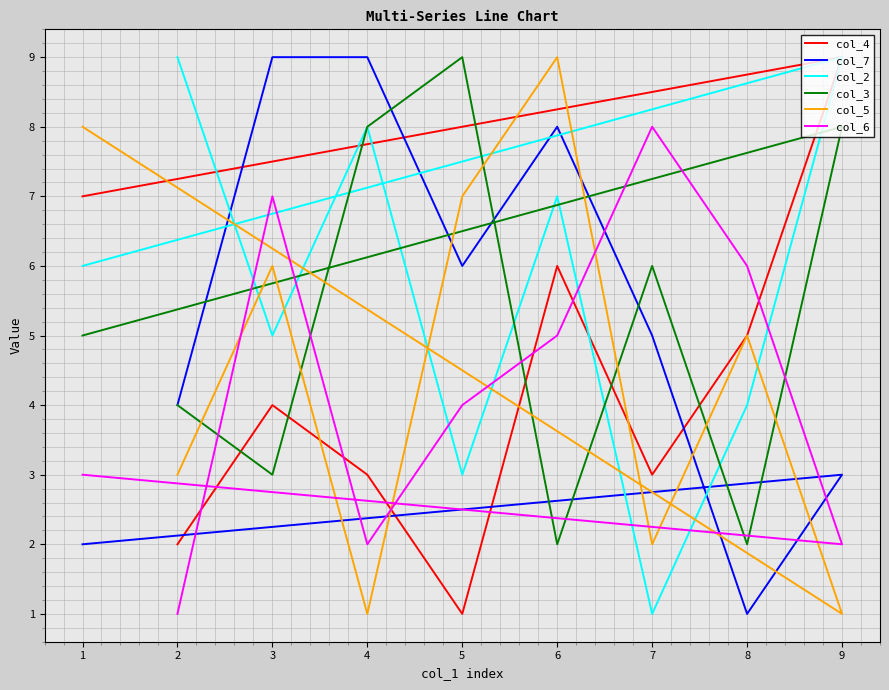

Reading right to left, what are all the values shown in this chart?

col_4: 7	9	5	3	6	1	3	4	2
col_7: 2	3	1	5	8	6	9	9	4
col_2: 6	9	4	1	7	3	8	5	9
col_3: 5	8	2	6	2	9	8	3	4
col_5: 8	1	5	2	9	7	1	6	3
col_6: 3	2	6	8	5	4	2	7	1